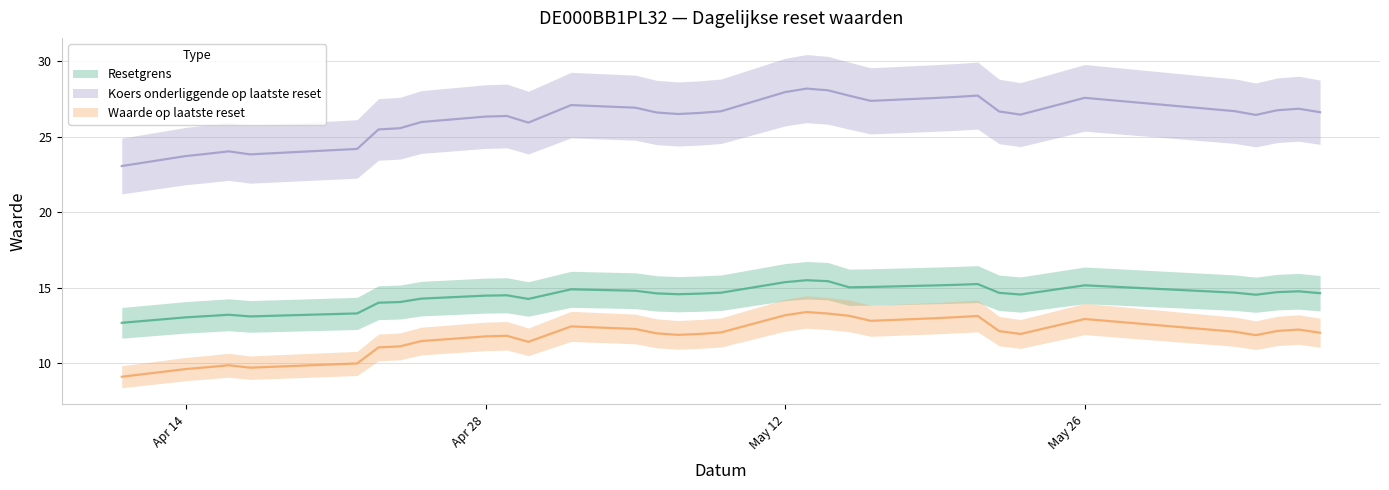

Which series changed the most between 2025-05-21 and 2025-05-16?

Koers onderliggende op laatste reset